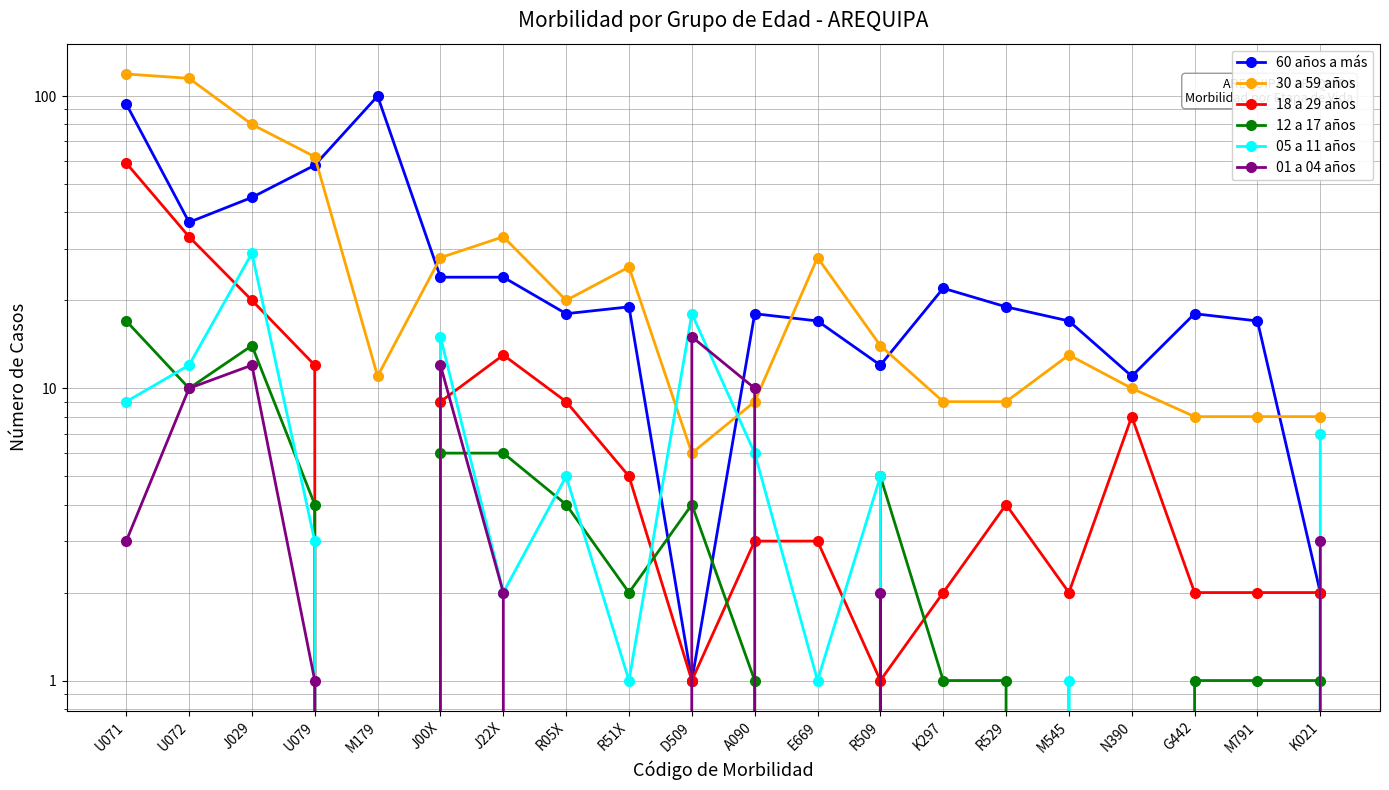

Reading left to right, transcribe all the data shown in this chart.

60 años a más: U071=94	U072=37	J029=45	U079=58	M179=100	J00X=24	J22X=24	R05X=18	R51X=19	D509=1	A090=18	E669=17	R509=12	K297=22	R529=19	M545=17	N390=11	G442=18	M791=17	K021=2
30 a 59 años: U071=119	U072=115	J029=80	U079=62	M179=11	J00X=28	J22X=33	R05X=20	R51X=26	D509=6	A090=9	E669=28	R509=14	K297=9	R529=9	M545=13	N390=10	G442=8	M791=8	K021=8
18 a 29 años: U071=59	U072=33	J029=20	U079=12	M179=0	J00X=9	J22X=13	R05X=9	R51X=5	D509=1	A090=3	E669=3	R509=1	K297=2	R529=4	M545=2	N390=8	G442=2	M791=2	K021=2
12 a 17 años: U071=17	U072=10	J029=14	U079=4	M179=0	J00X=6	J22X=6	R05X=4	R51X=2	D509=4	A090=1	E669=0	R509=5	K297=1	R529=1	M545=0	N390=0	G442=1	M791=1	K021=1
05 a 11 años: U071=9	U072=12	J029=29	U079=3	M179=0	J00X=15	J22X=2	R05X=5	R51X=1	D509=18	A090=6	E669=1	R509=5	K297=0	R529=0	M545=1	N390=0	G442=0	M791=0	K021=7
01 a 04 años: U071=3	U072=10	J029=12	U079=1	M179=0	J00X=12	J22X=2	R05X=0	R51X=0	D509=15	A090=10	E669=0	R509=2	K297=0	R529=0	M545=0	N390=0	G442=0	M791=0	K021=3